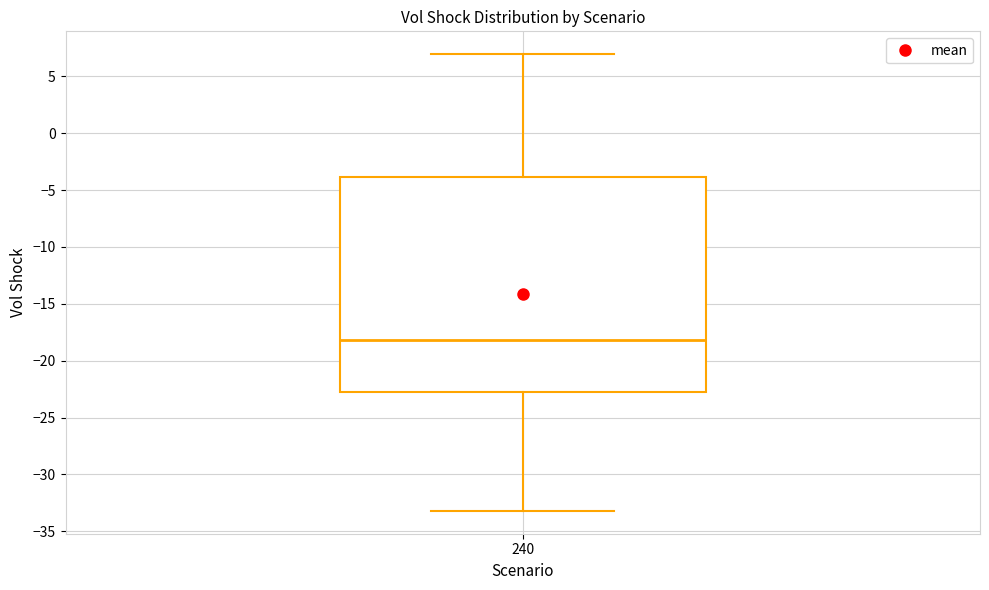

Where is the lower edge of the box at x = 240 on the y-axis? The values are not printed on the chart, so give them approximately, as read against the axis.

-22.5